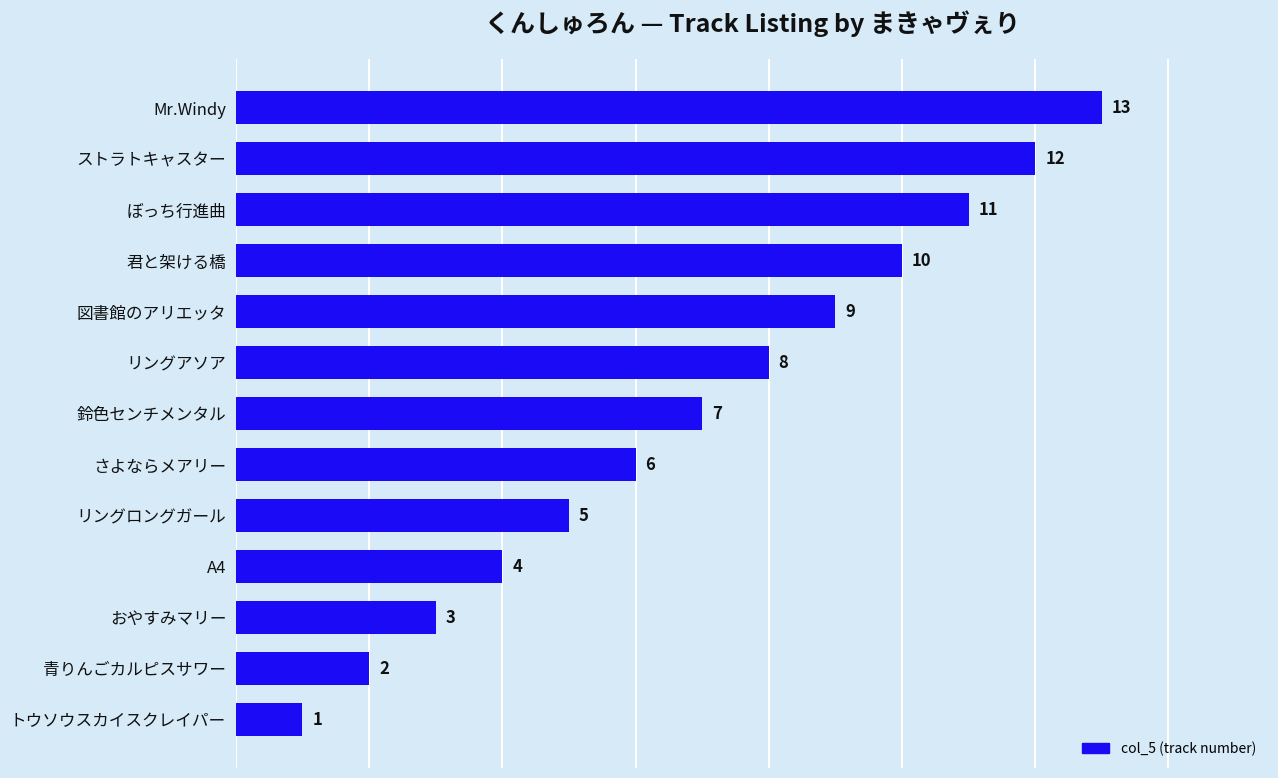

How many values are below 7?

6